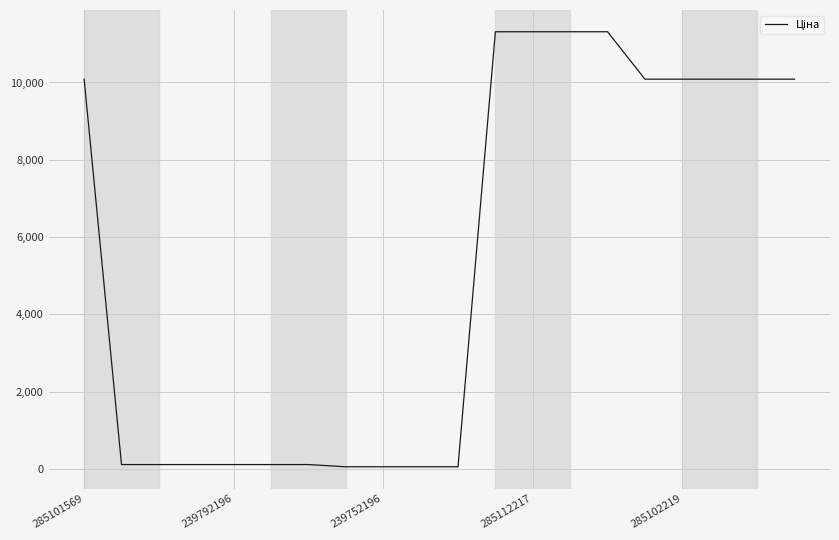

How many series are shown in this chart?

1